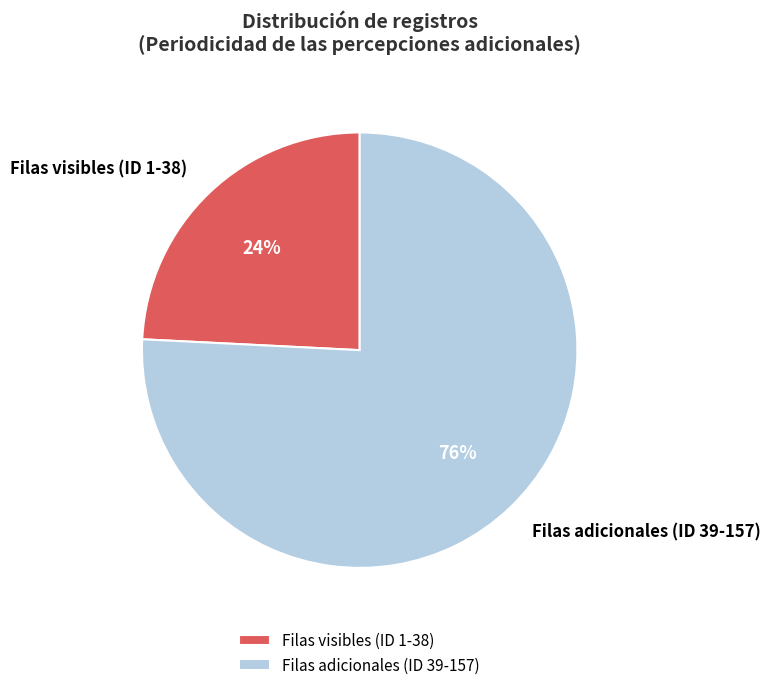

To the nearest percent, what is the difference between the largest and smallest slice percentages?

52%